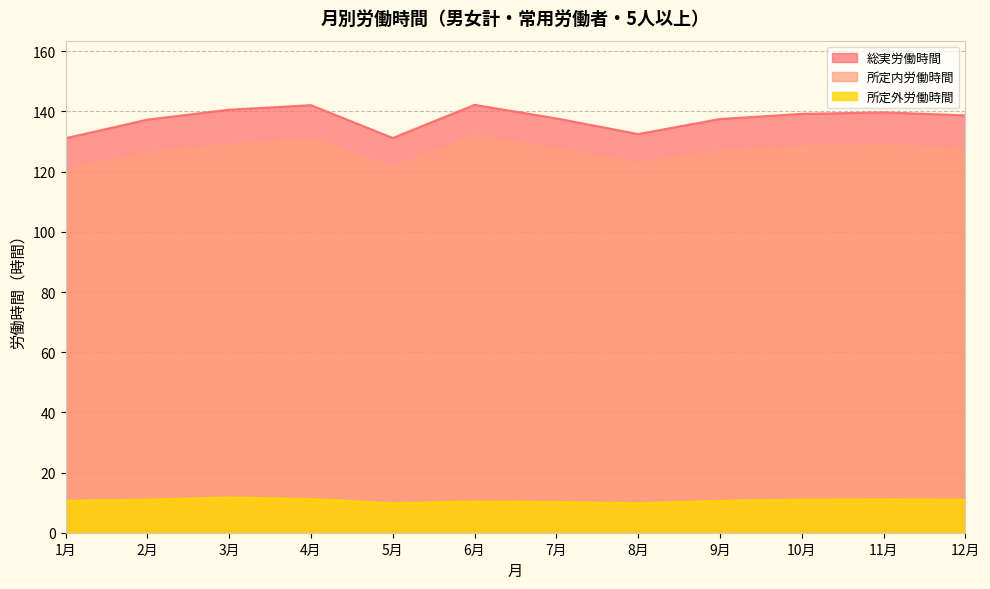

Reading left to right, what are all the values shown in this chart?

総実労働時間: 131.1	137.3	140.6	142.1	131.2	142.2	137.7	132.5	137.5	139.2	139.7	138.7
所定内労働時間: 120.5	126.3	128.9	130.9	121.4	131.8	127.5	122.7	126.9	128.2	128.6	127.7
所定外労働時間: 10.6	11.0	11.7	11.2	9.8	10.4	10.2	9.8	10.6	11.0	11.1	11.0